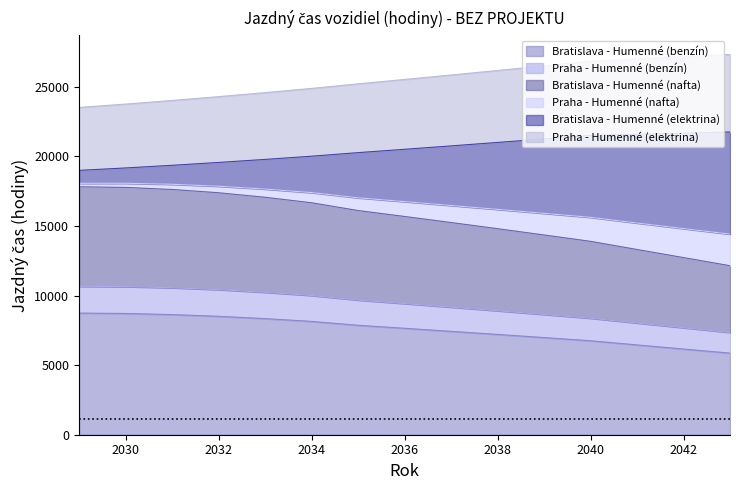

True or false: Bratislava - Humenné (benzín) has a value of 7646.6 at 2036.

True